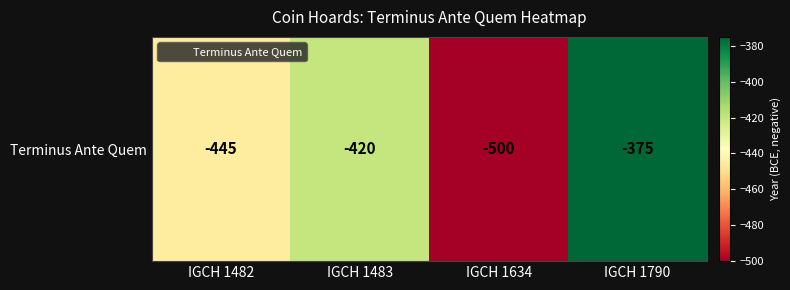

List the labels in order of value, largest first.

IGCH 1790, IGCH 1483, IGCH 1482, IGCH 1634